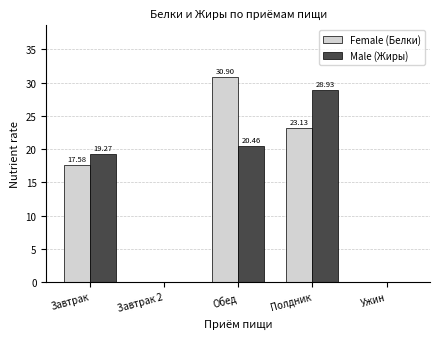

What is the total value across all series at Обед?

51.4